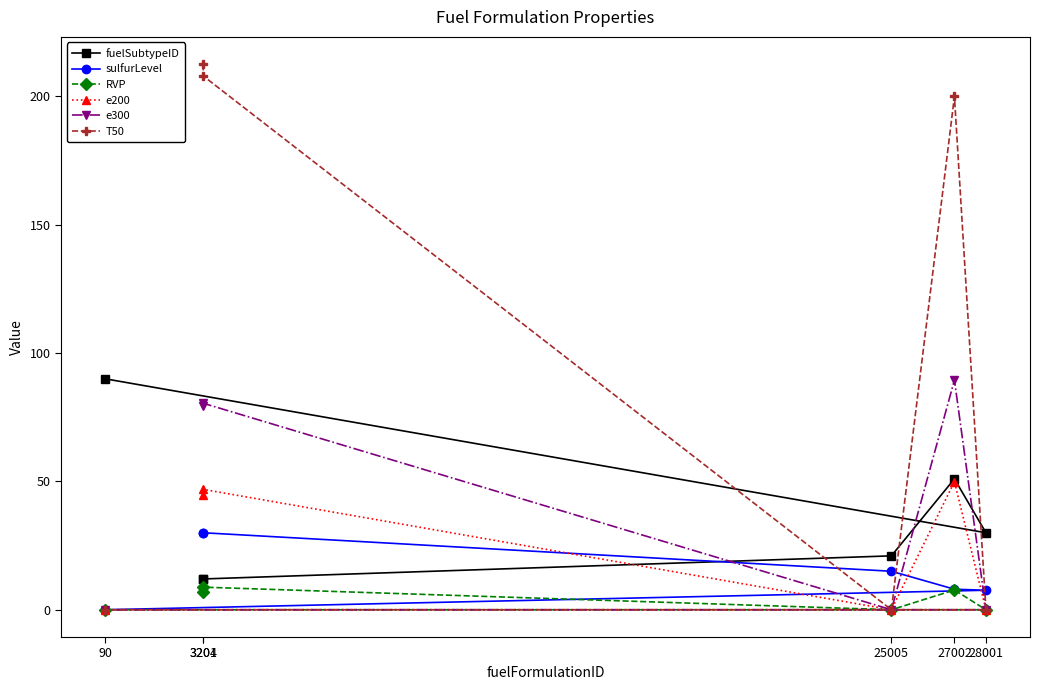

How many lines are shown in the chart?

6